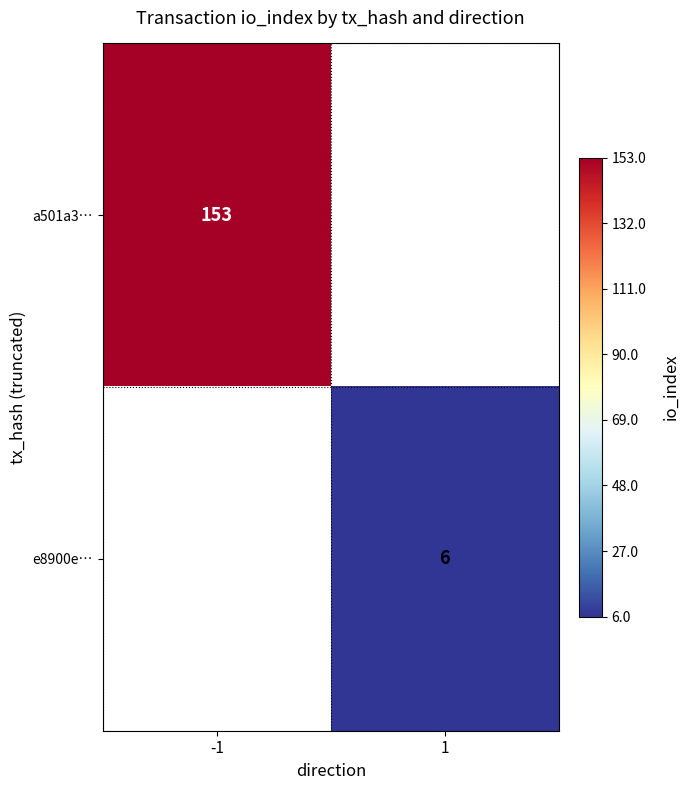

True or false: a501a3… has a value of 153 at -1.

True